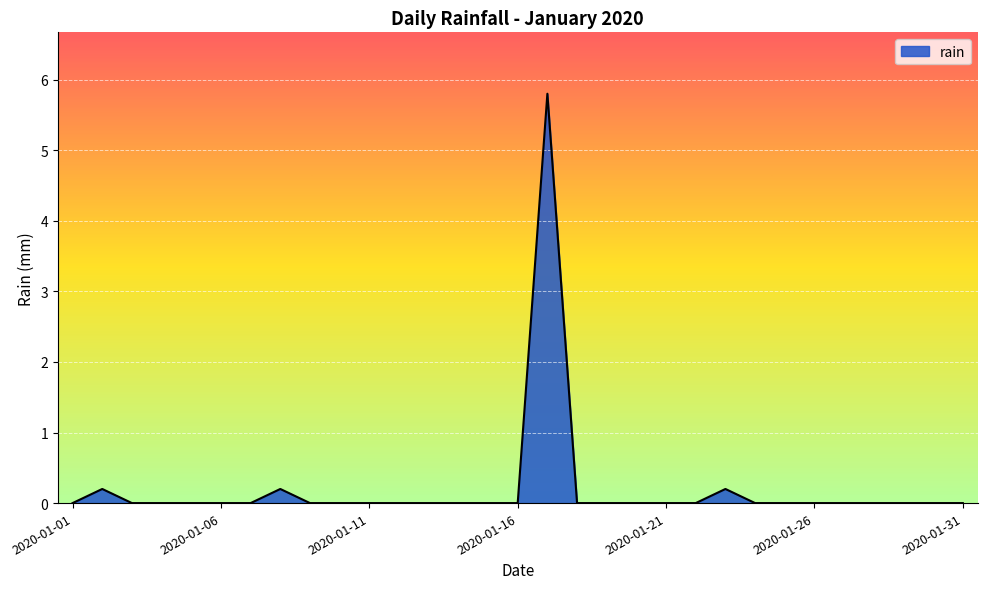

Reading right to left, extract all data points from this chart.

0.0	0.0	0.0	0.0	0.0	0.0	0.0	0.0	0.2	0.0	0.0	0.0	0.0	0.0	5.8	0.0	0.0	0.0	0.0	0.0	0.0	0.0	0.0	0.2	0.0	0.0	0.0	0.0	0.0	0.2	0.0